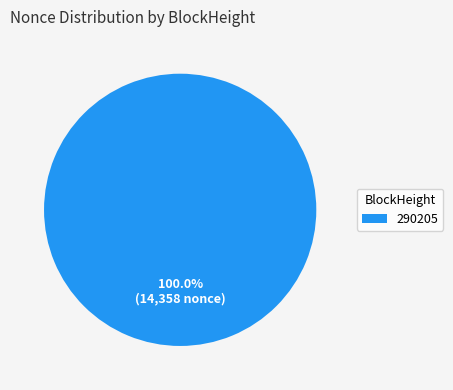

Is there any slice that represents more than half of the pie?

Yes